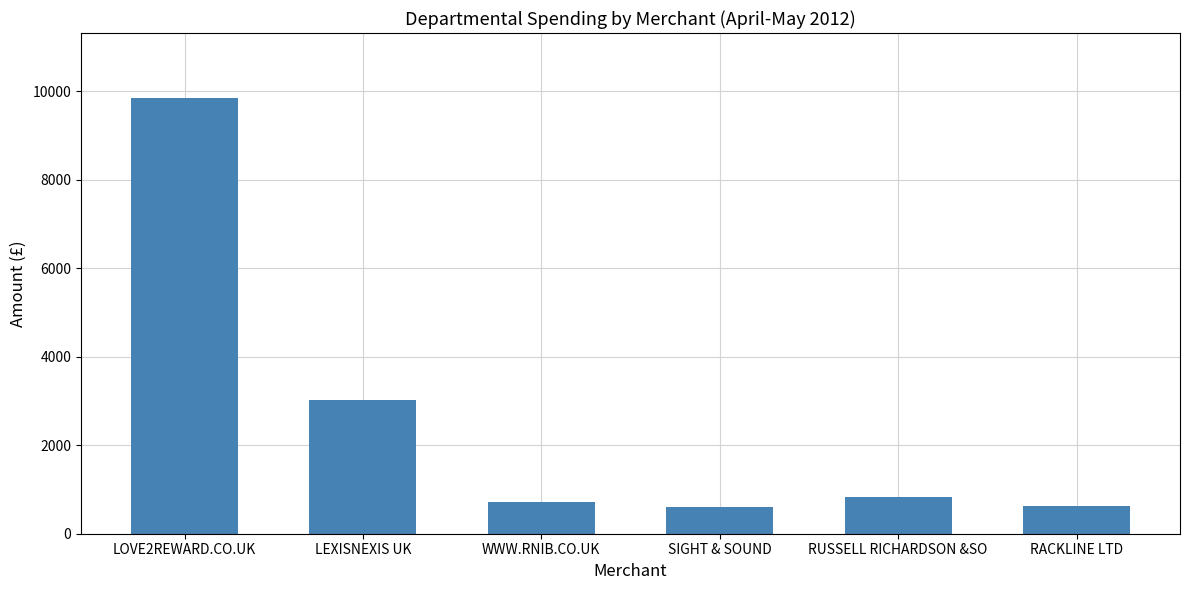

What position from the right is RUSSELL RICHARDSON &SO?

2